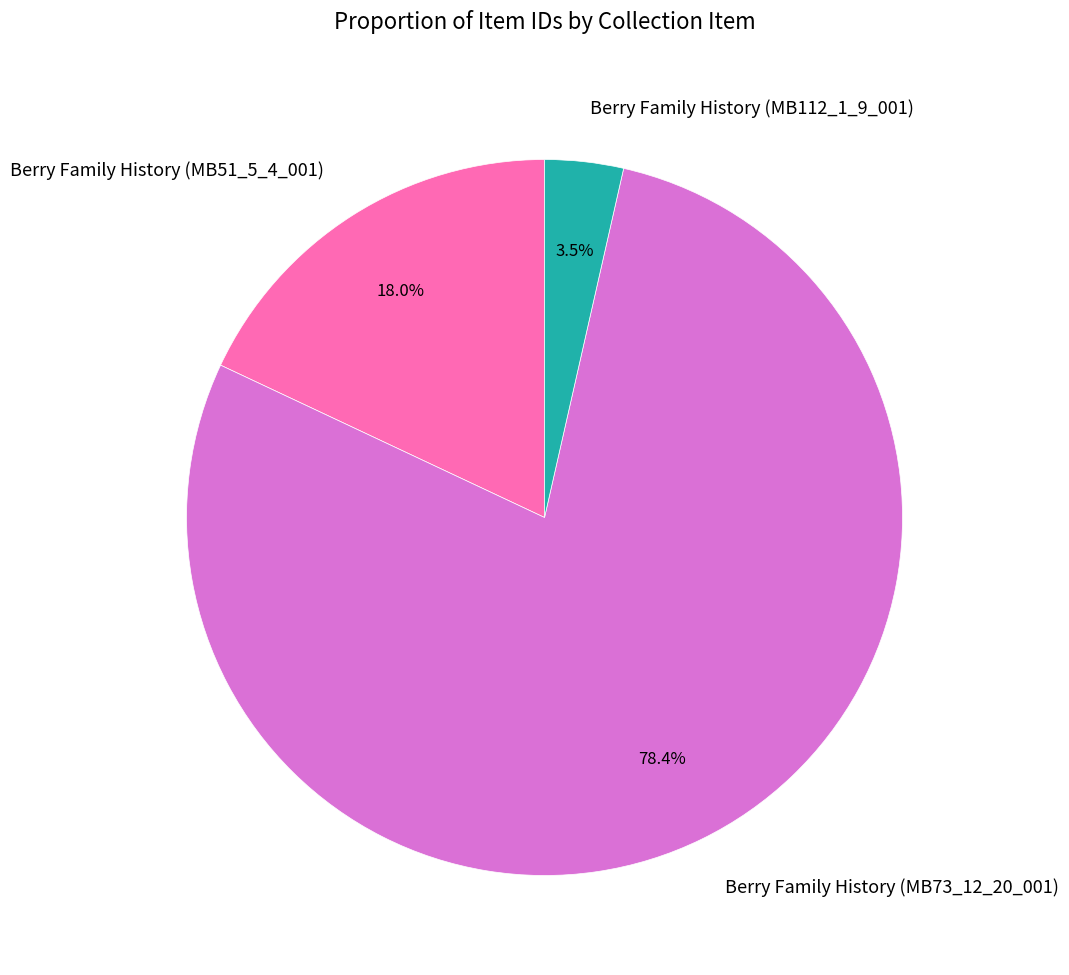

What percentage do Berry Family History (MB112_1_9_001) and Berry Family History (MB73_12_20_001) together represent?

82.0%